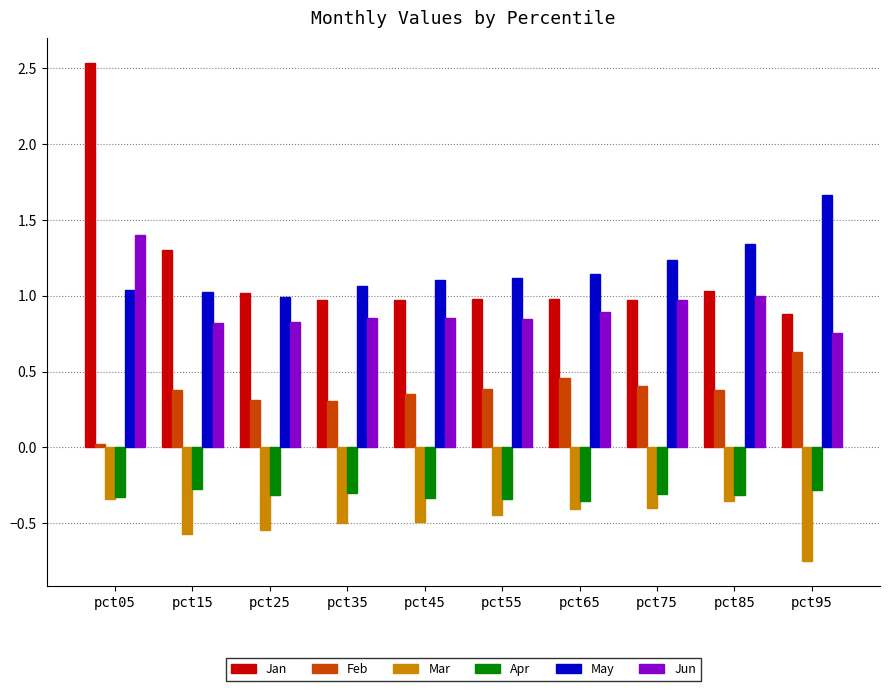

The value of Feb at pct85 is 0.4. True or false?

True